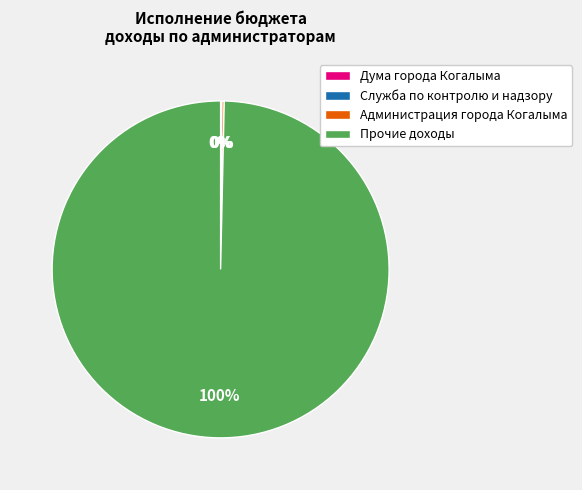

What is the largest slice in the pie chart?

Прочие доходы